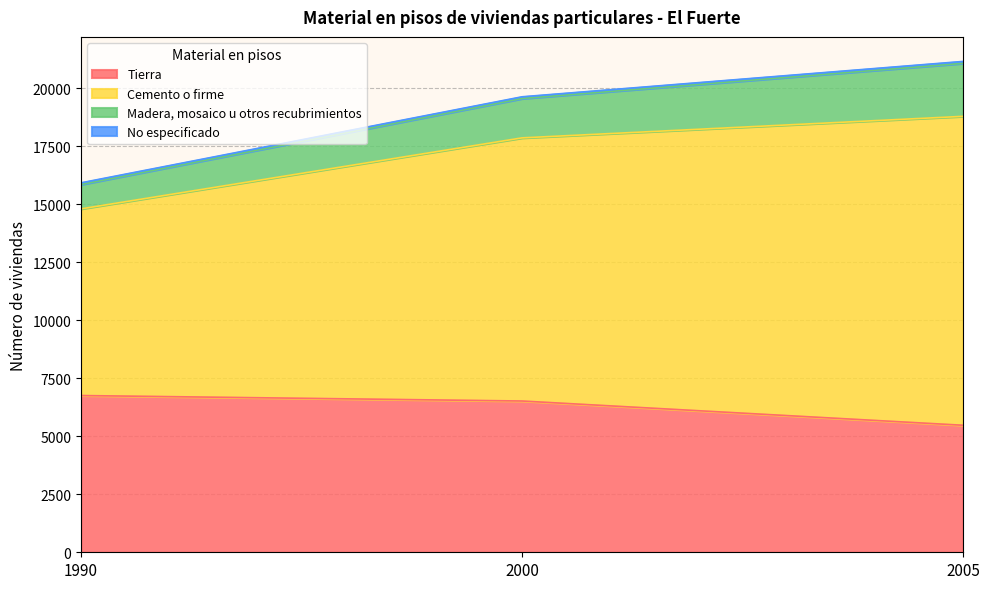

The value of Tierra at 2000 is 9724. True or false?

False